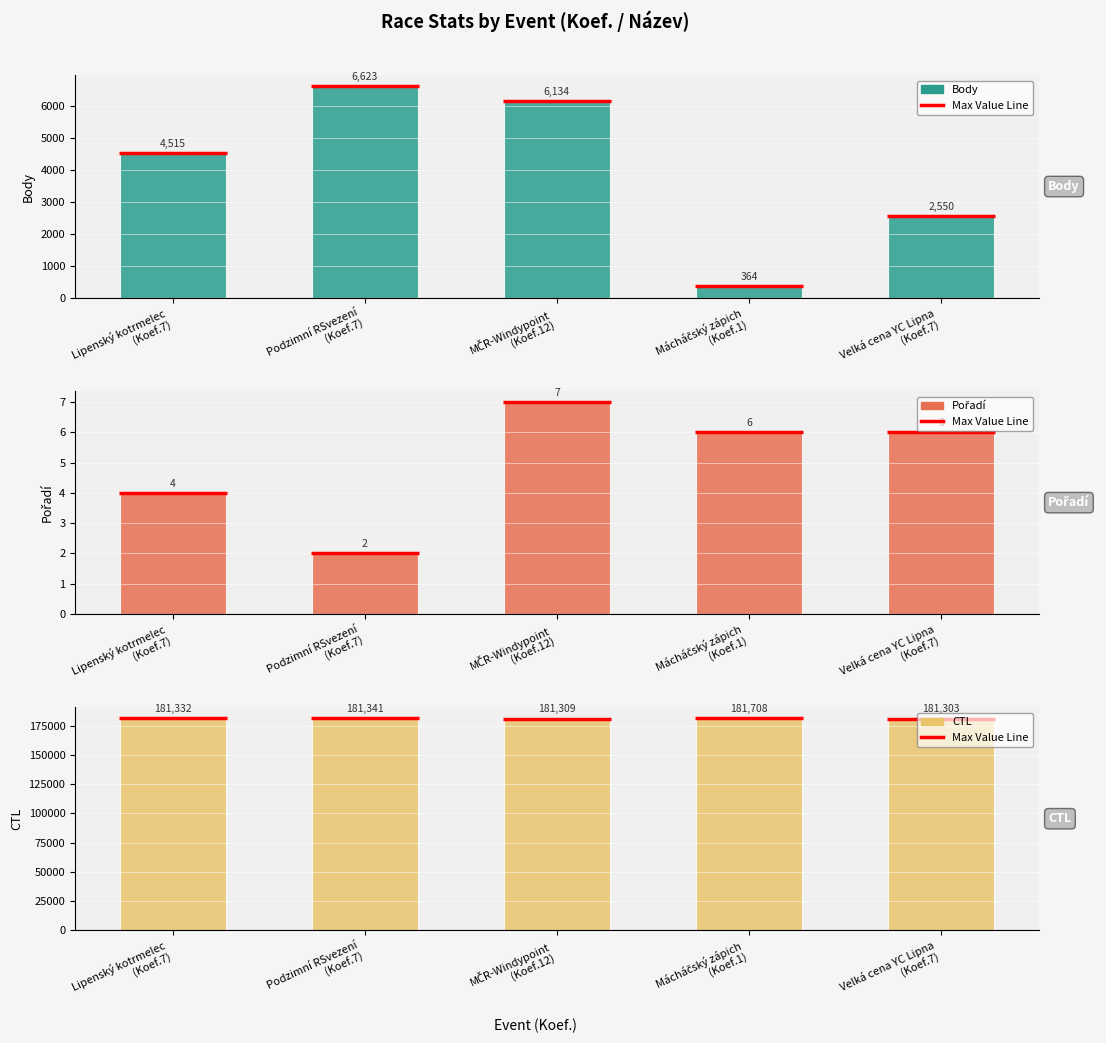

The value of CTL at Podzimní RSvezení
(Koef.7) is 181341. True or false?

True